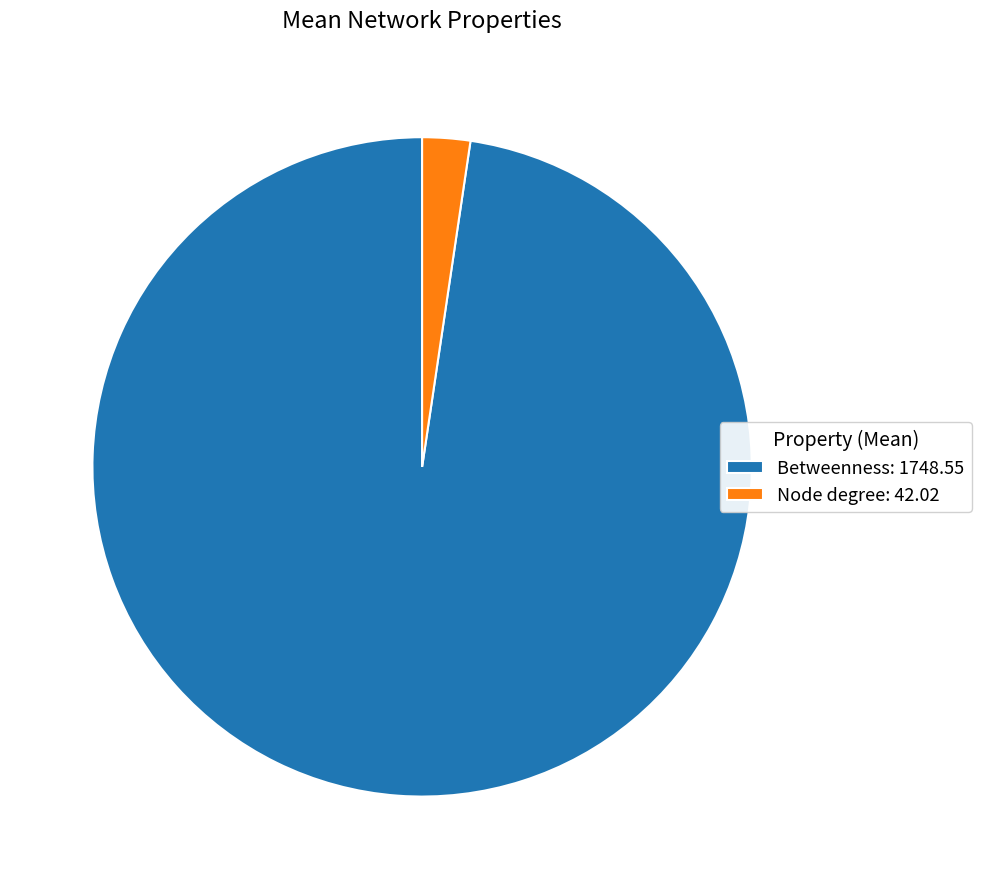

Approximately how many times larger is the value at Betweenness: 1748.55 compared to Node degree: 42.02?

41.6